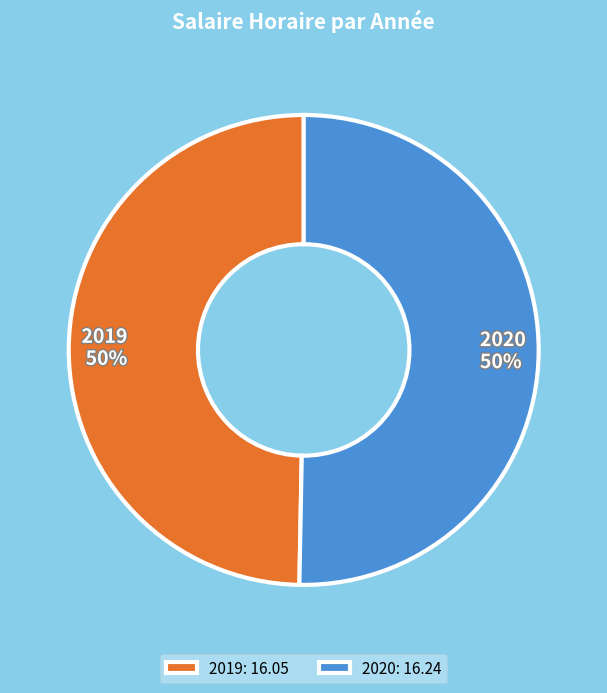

True or false: 2019 accounts for 50% of the total.

True